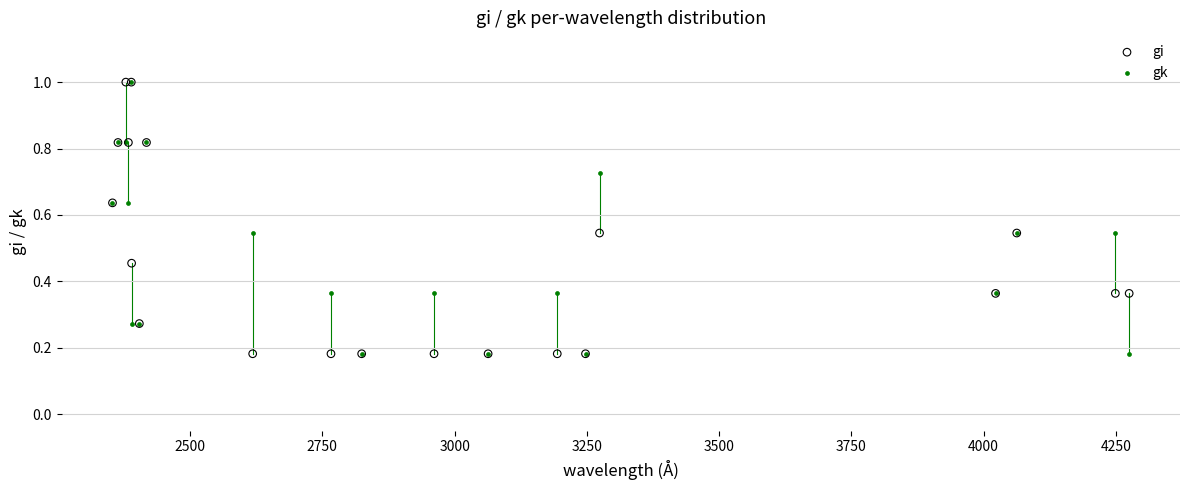

What are all the series names shown in the legend?

gi, gk